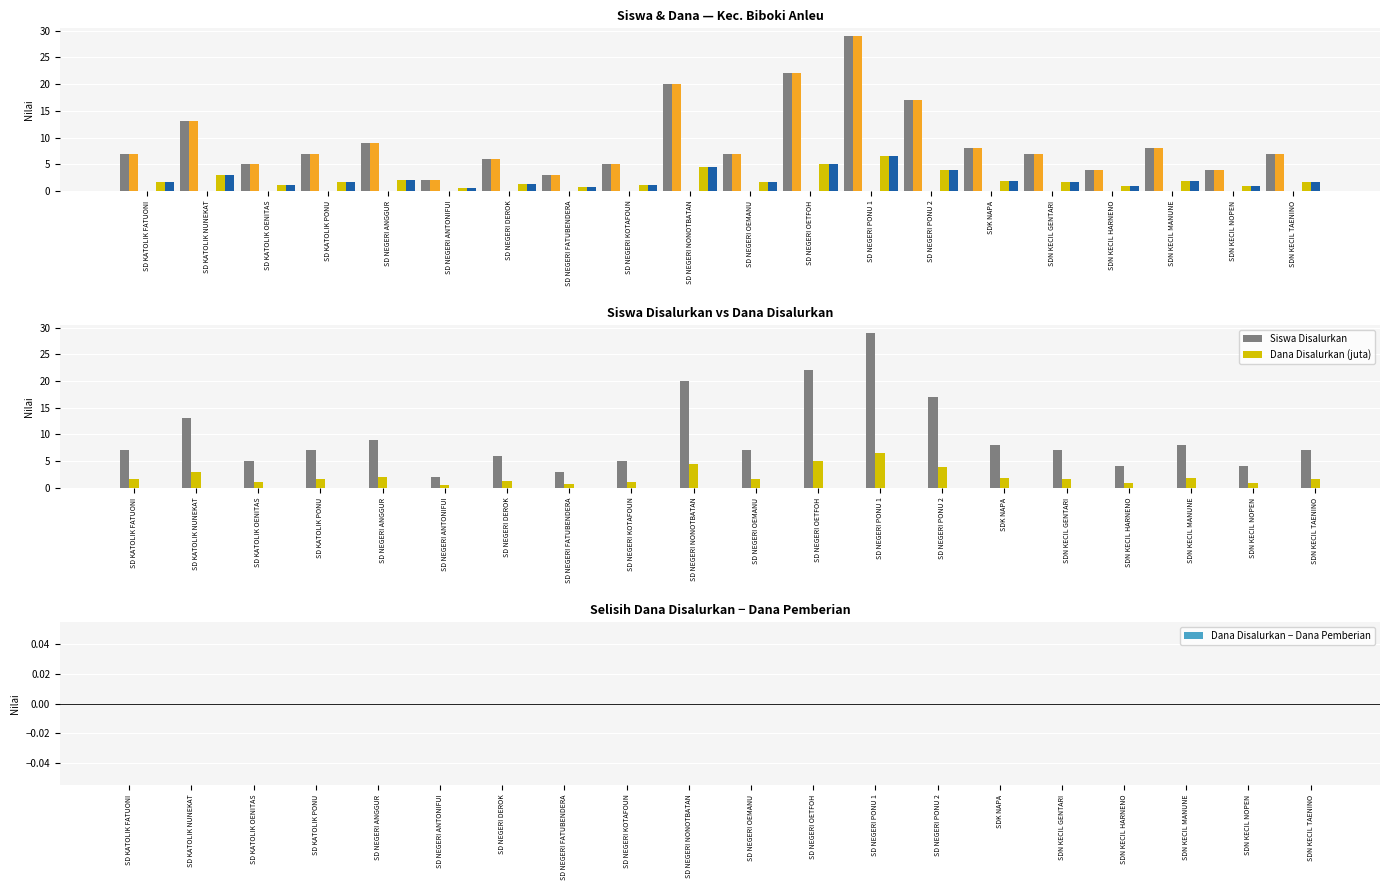

Is the value of Siswa Disalurkan at SDK NAPA greater than the value of Dana Disalurkan (juta) at SD KATOLIK FATUONI?

Yes